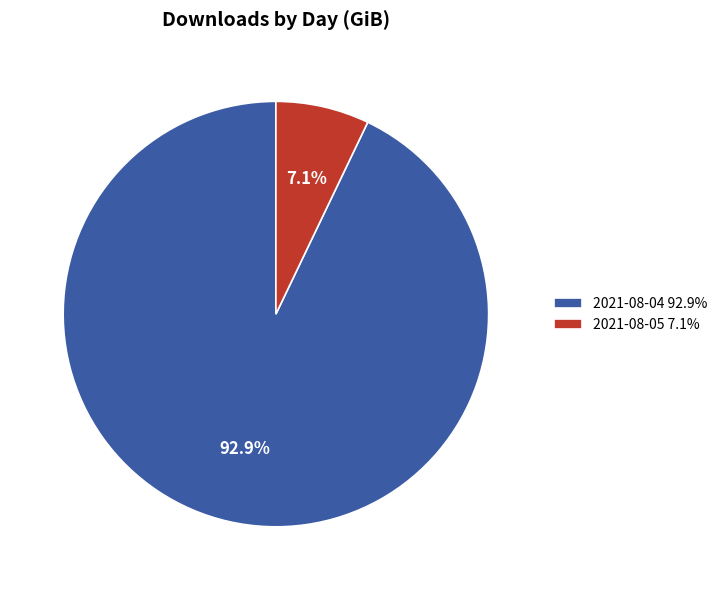

Rank the categories by value from lowest to highest.

2021-08-05, 2021-08-04